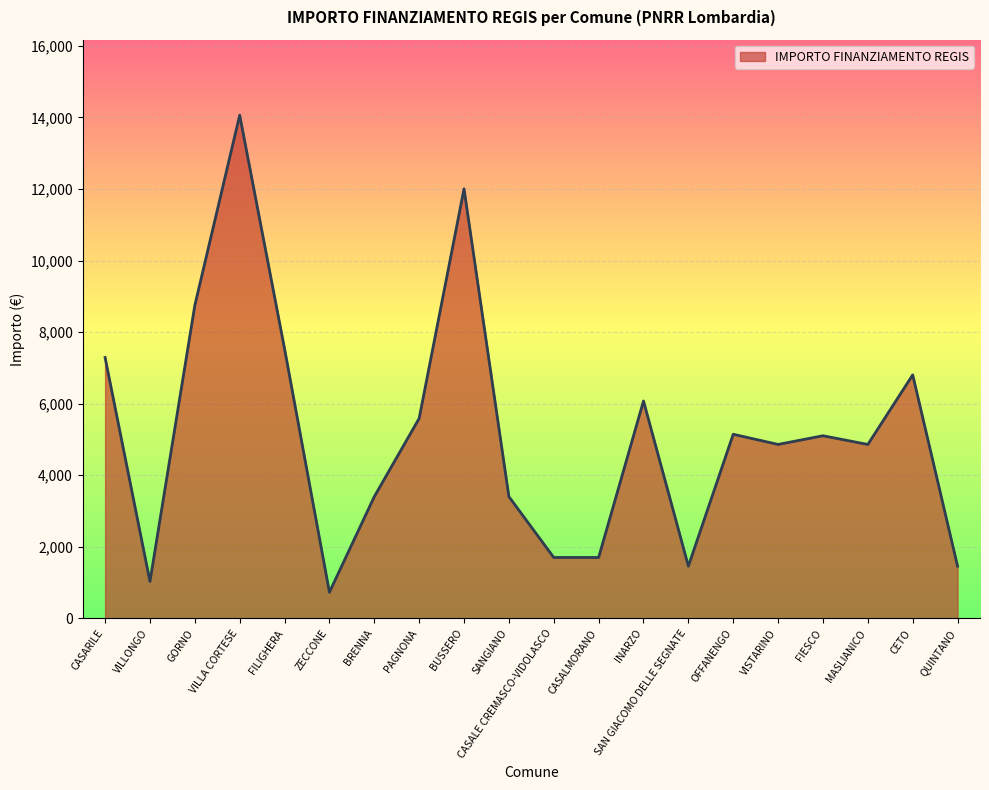

Is it true that the value at INARZO is 6075?

True